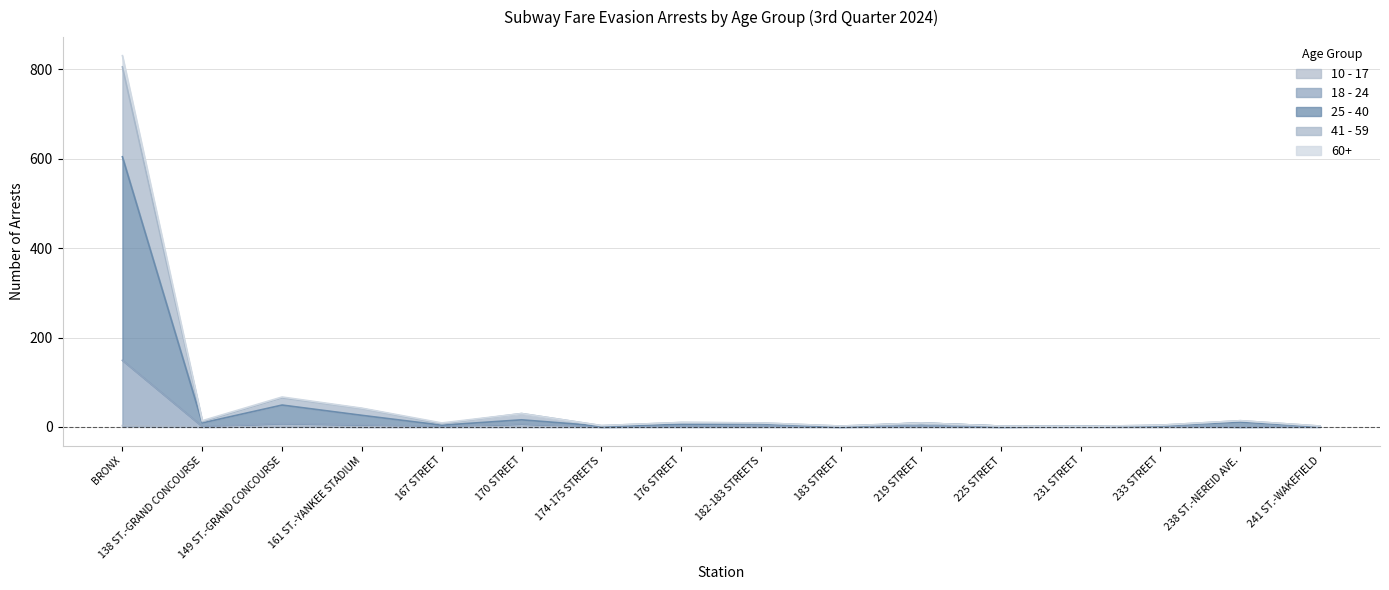

Which has a higher value, 241 ST.-WAKEFIELD or 149 ST.-GRAND CONCOURSE?

149 ST.-GRAND CONCOURSE